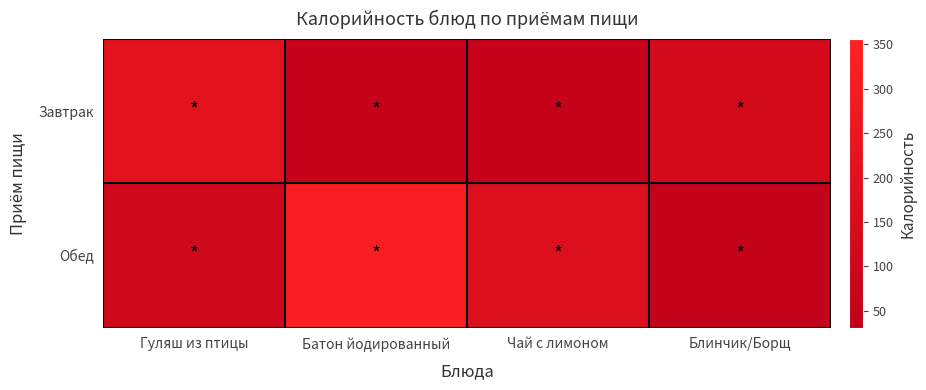

Rank the series by their maximum value, from lowest to highest.

Завтрак, Обед